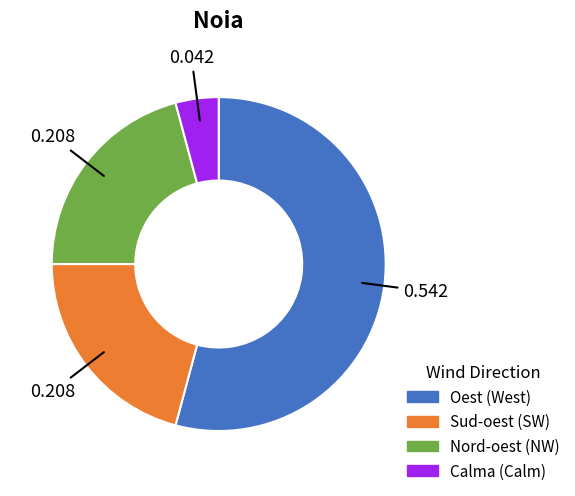

What is the largest slice in the pie chart?

Oest